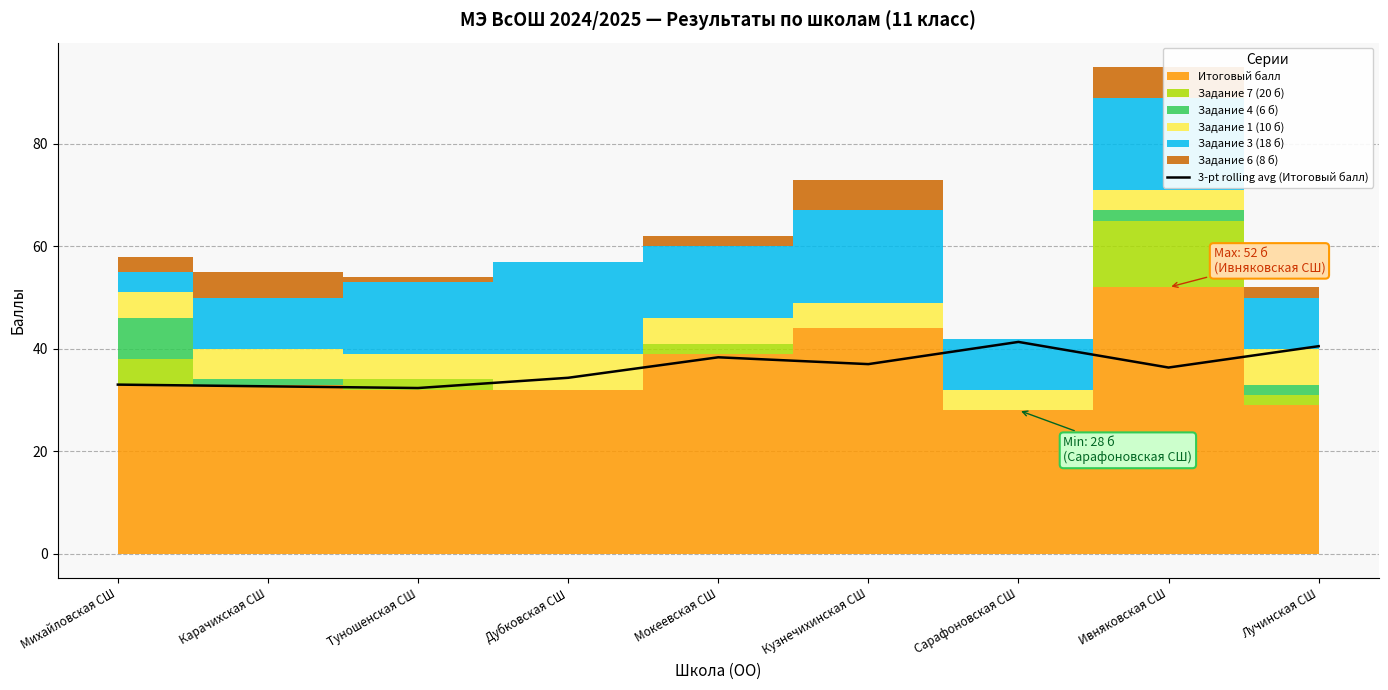

Which has a higher value, Дубковская СШ or Лучинская СШ?

Лучинская СШ